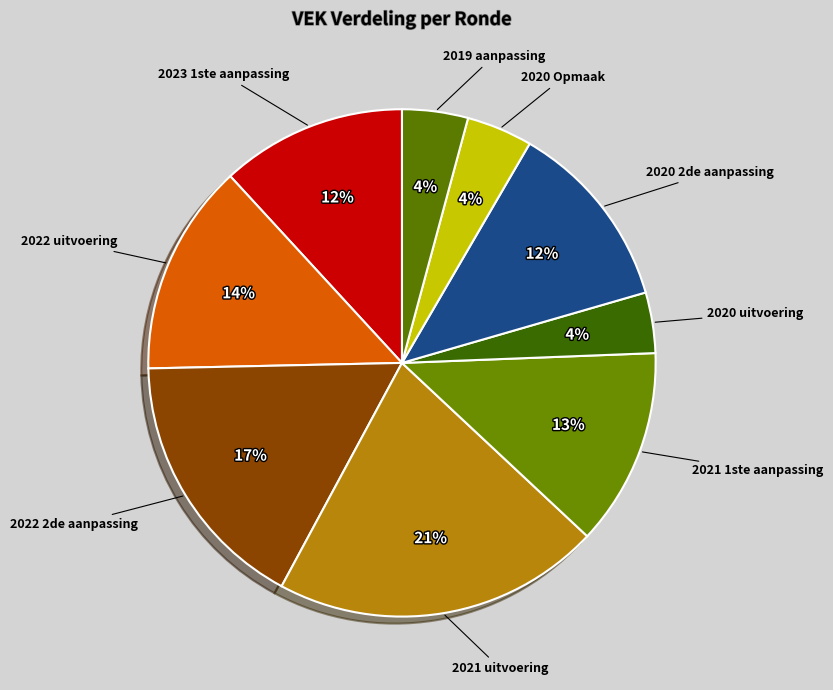

Is 2019 aanpassing the majority of the pie?

No